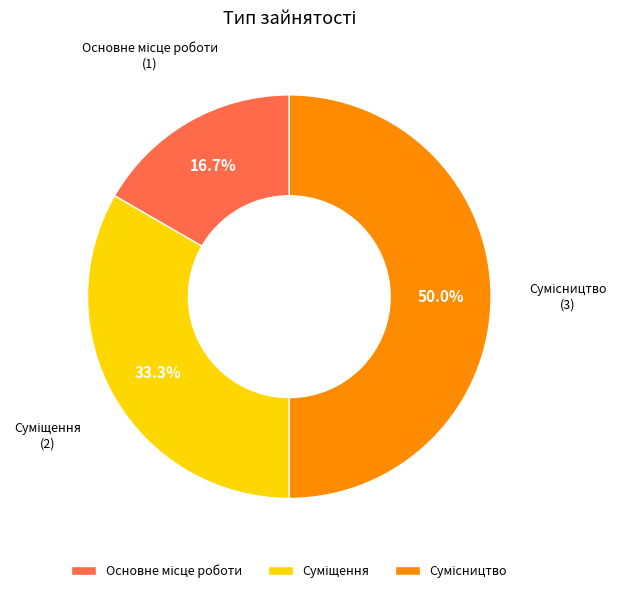

How many segments does this pie chart have?

3